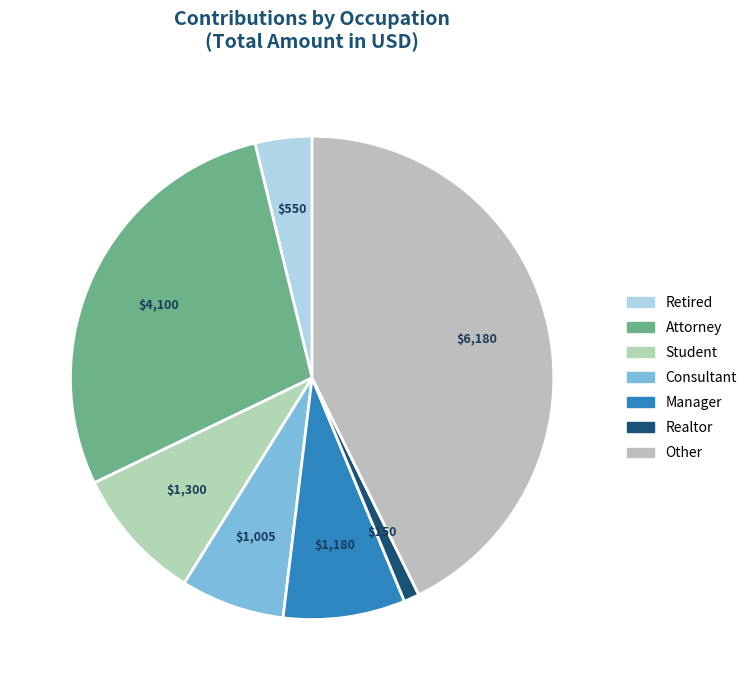

Rank the categories by value from lowest to highest.

Realtor, Retired, Consultant, Manager, Student, Attorney, Other